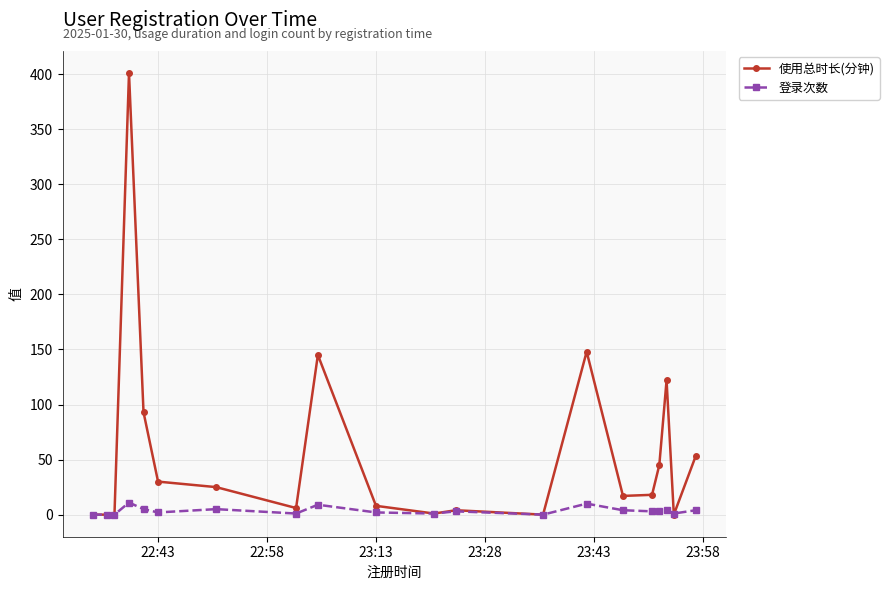

At how many categories does at least one series exceed 88?

5